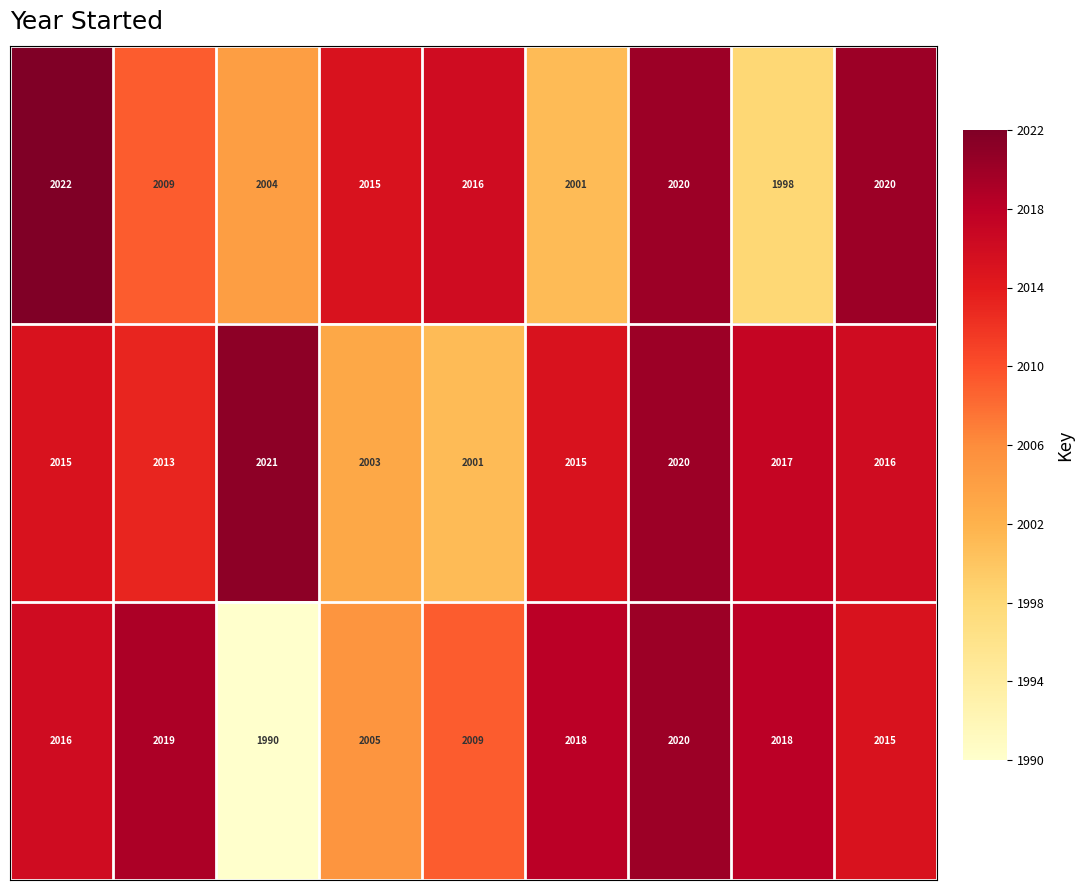

At how many categories does at least one series exceed 2007?

9